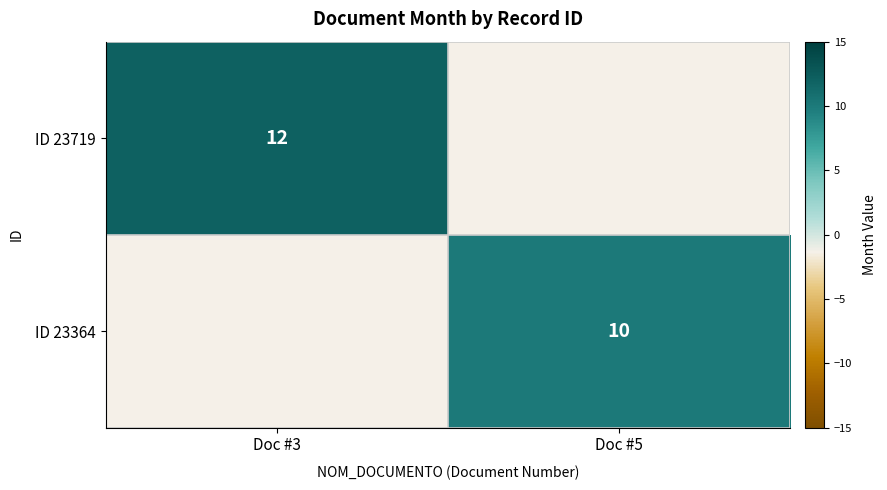

True or false: ID 23719 has a value of 12 at Doc #3.

True